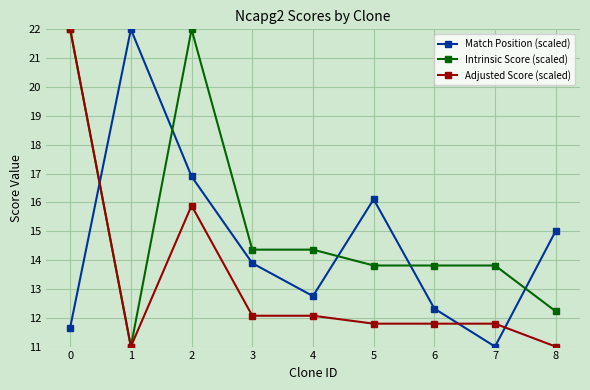

List the labels in order of Match Position (scaled) value, largest first.

1, 2, 5, 8, 3, 4, 6, 0, 7